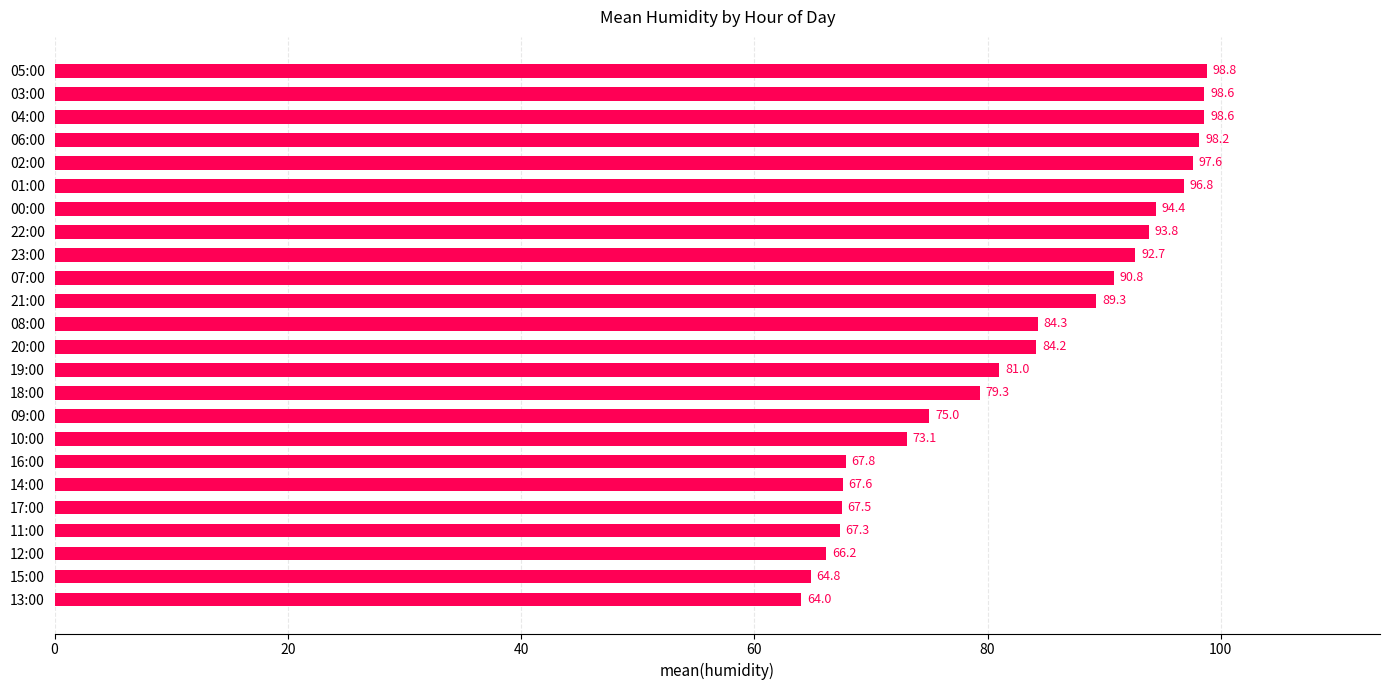

Approximately how many times larger is the value at 22:00 compared to 18:00?

1.2